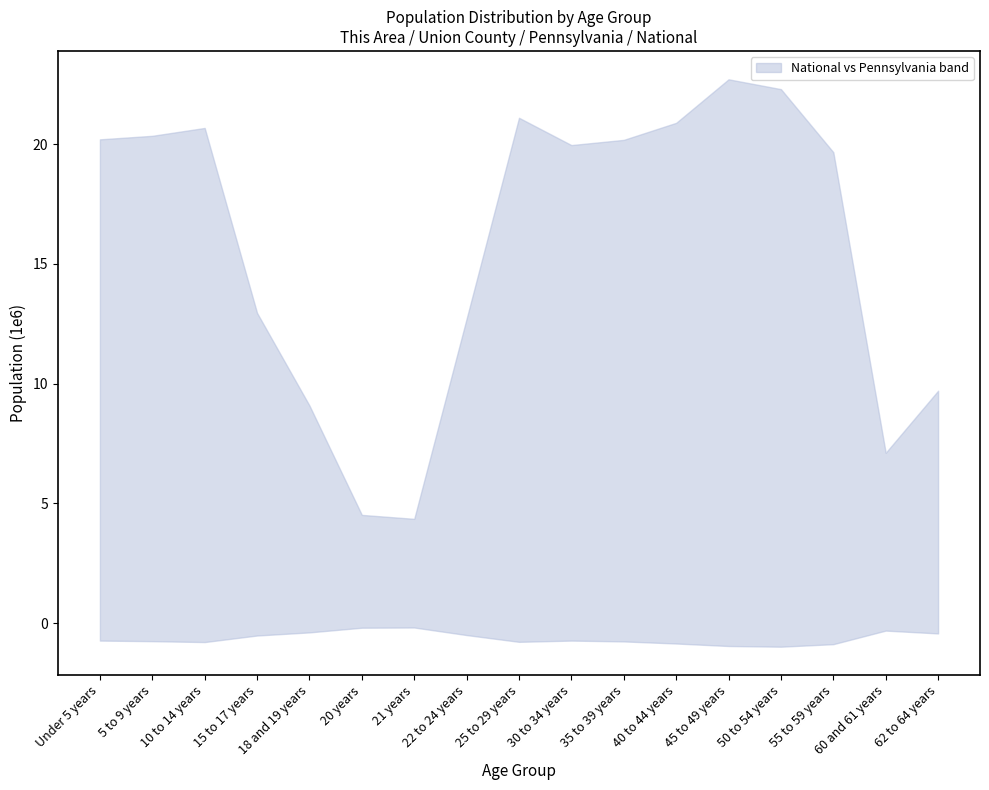

At which label is National closest to 13?

15 to 17 years